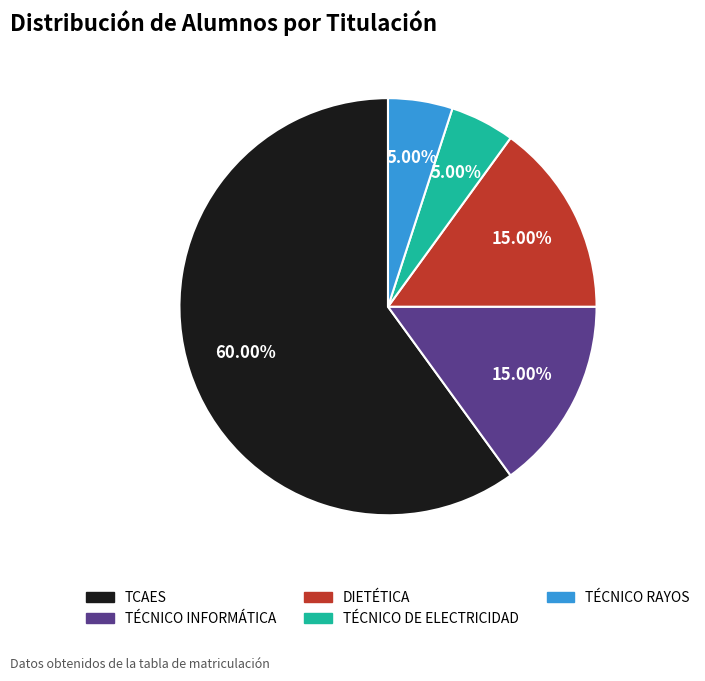

To the nearest percent, what is the average slice percentage?

20%